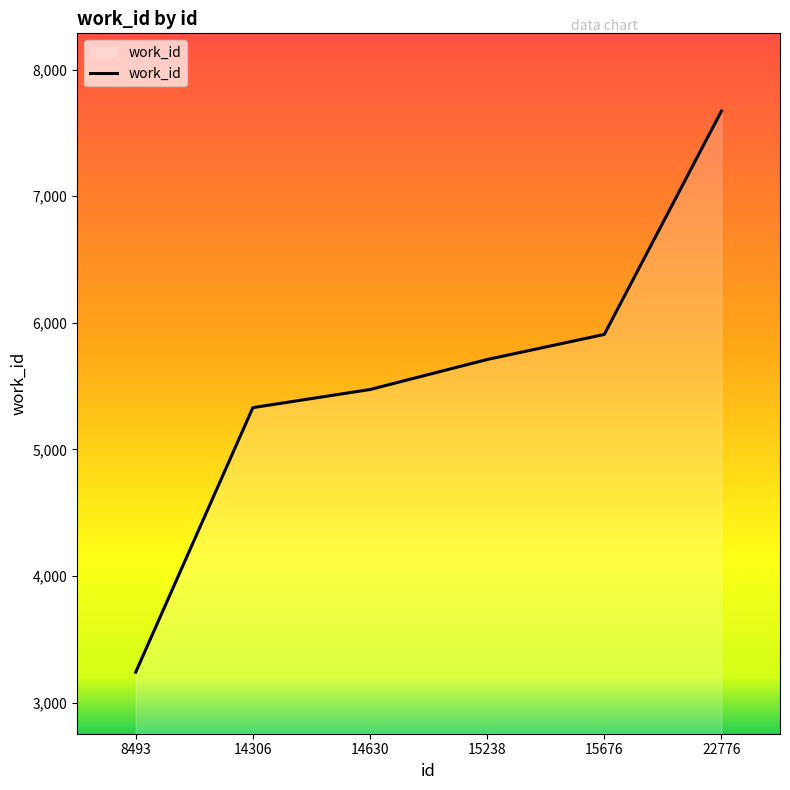

True or false: the data shows 8905 at 14306.

False